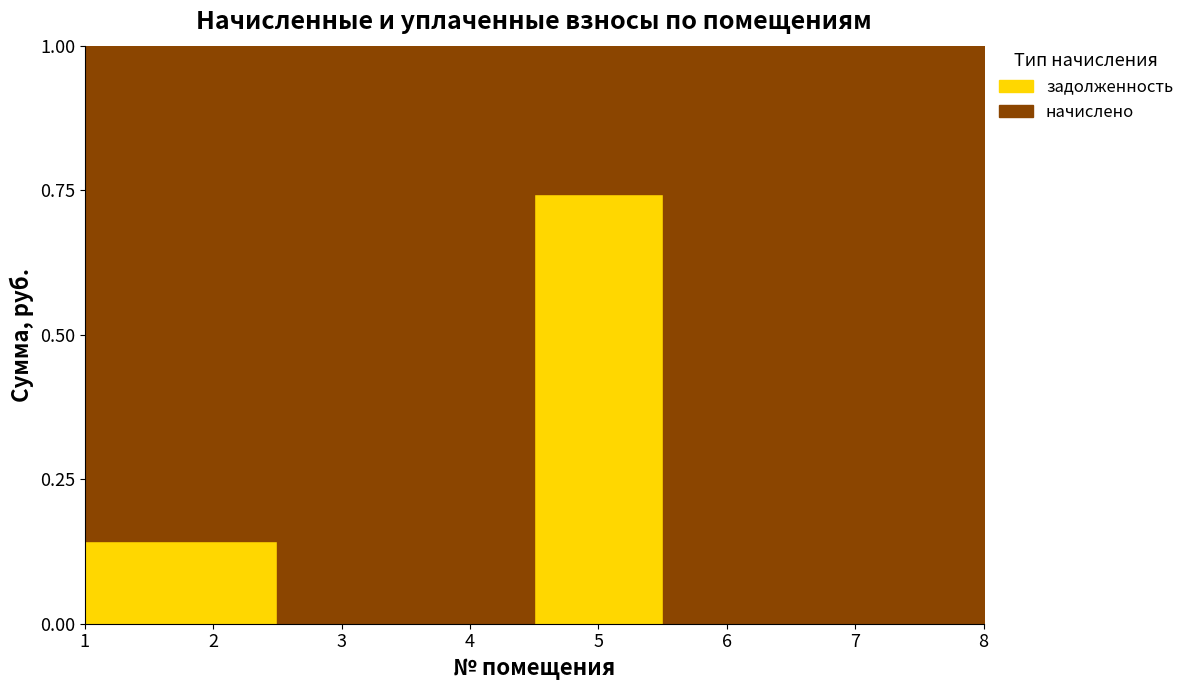

How many data points in задолженность are above 0?

3